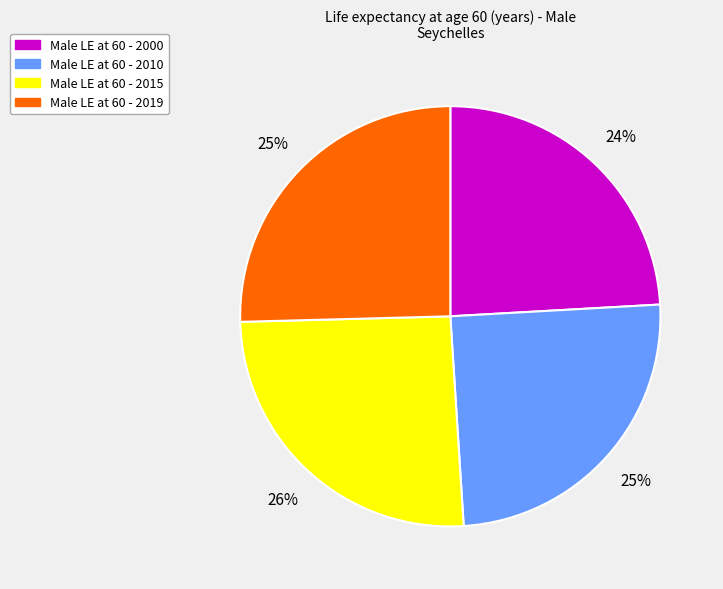

Does any single category account for the majority?

No